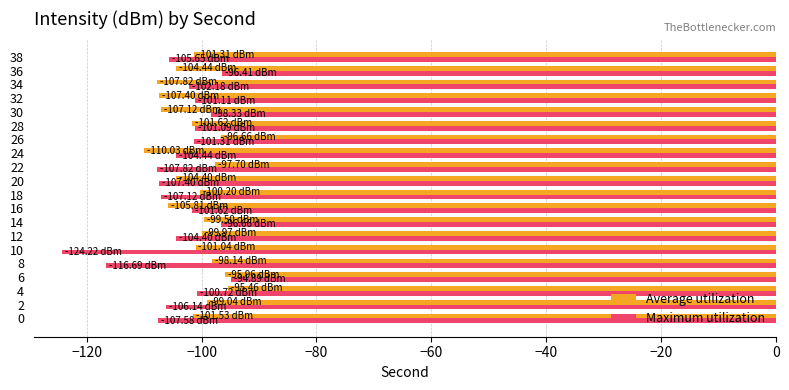

What is the difference between the maximum and minimum values in the Maximum utilization series?

29.3